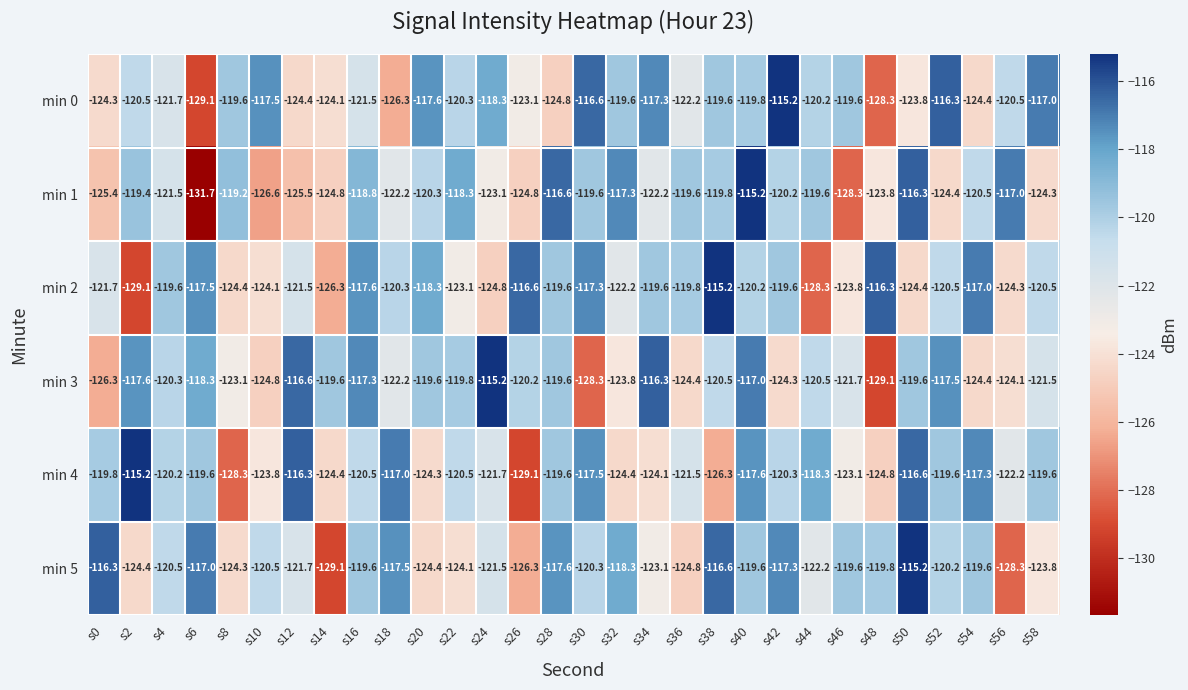

What is the total value across all series at s20?

-724.5